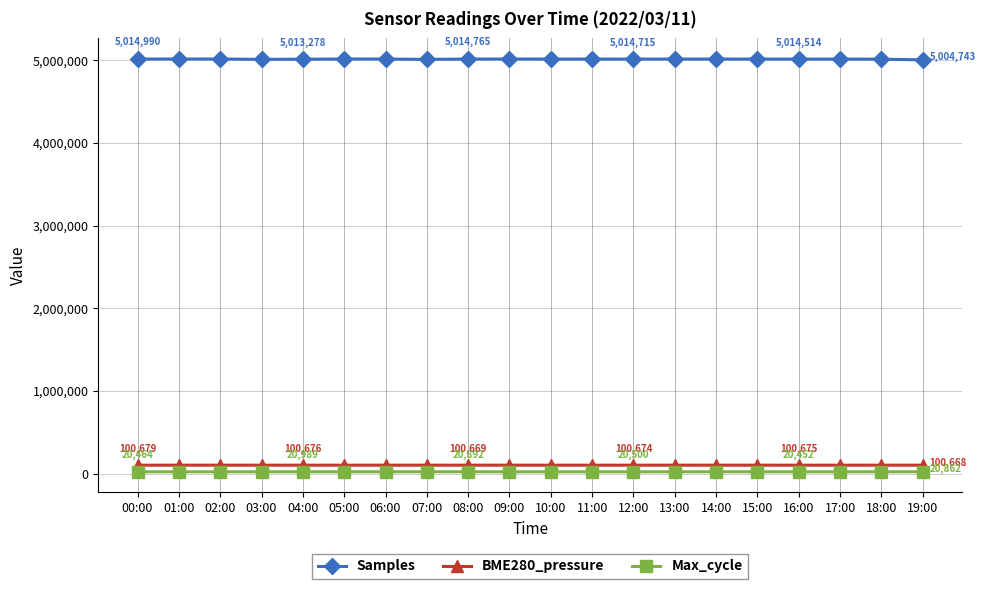

True or false: Max_cycle and Samples intersect in this chart.

False